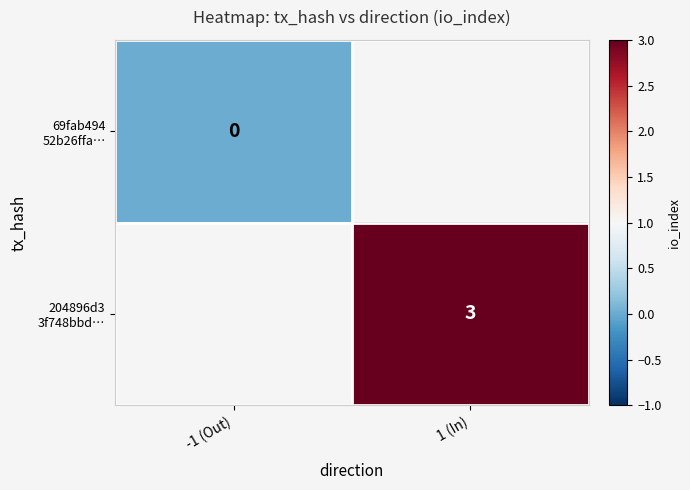

Which series has the widest spread of values?

69fab494 52b26ffa…